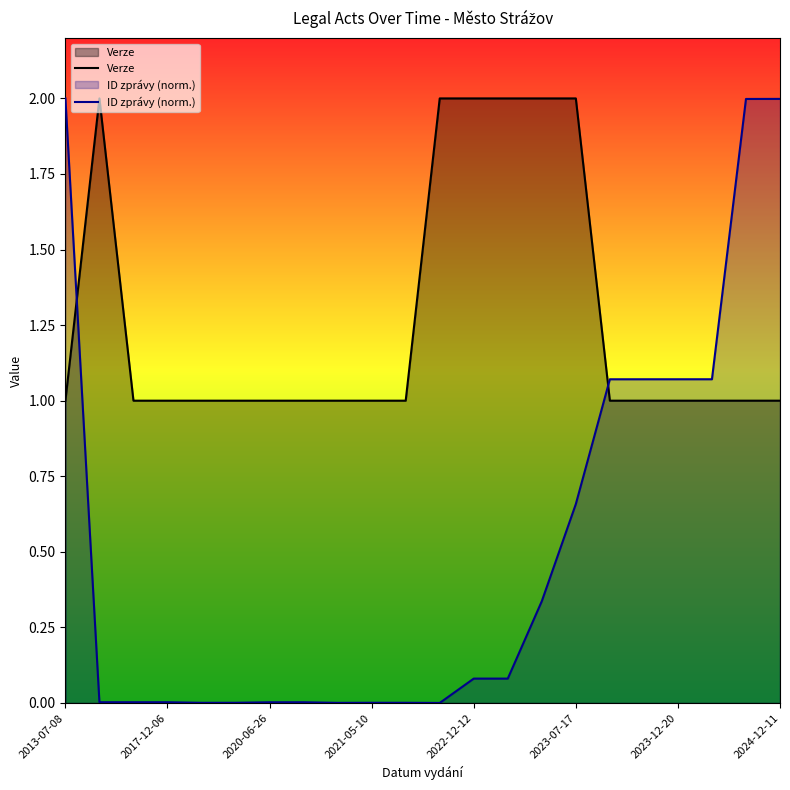

How many lines are shown in the chart?

2